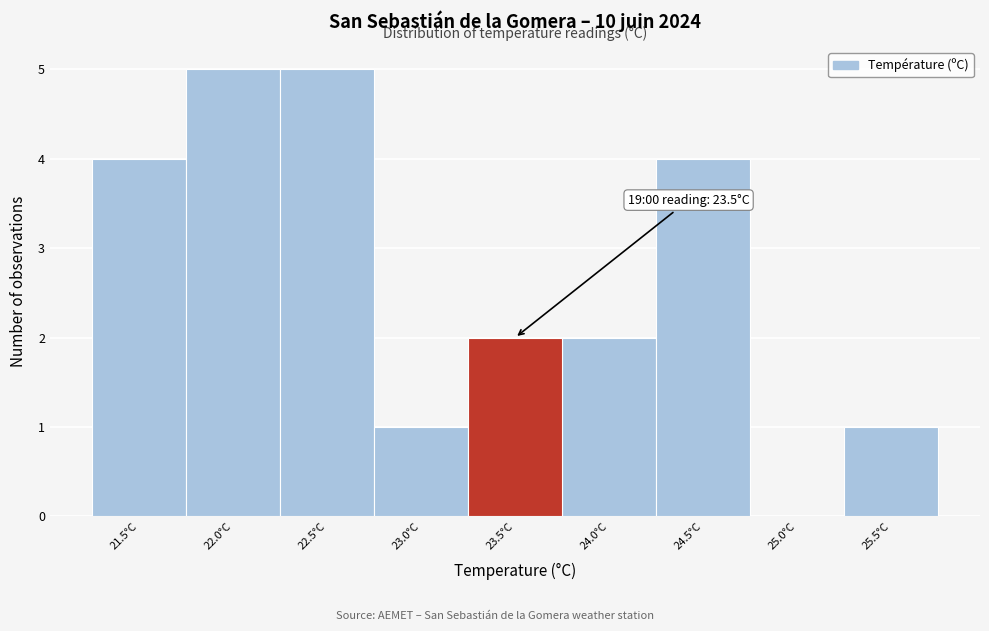

Reading left to right, extract all data points from this chart.

21.5°C=4	22.0°C=5	22.5°C=5	23.0°C=1	23.5°C=2	24.0°C=2	24.5°C=4	25.0°C=0	25.5°C=1